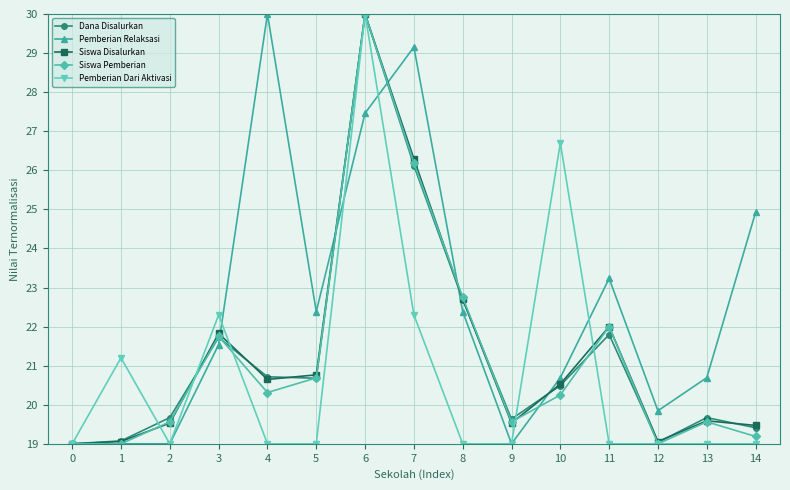

At which label is Siswa Disalurkan closest to 24?

8